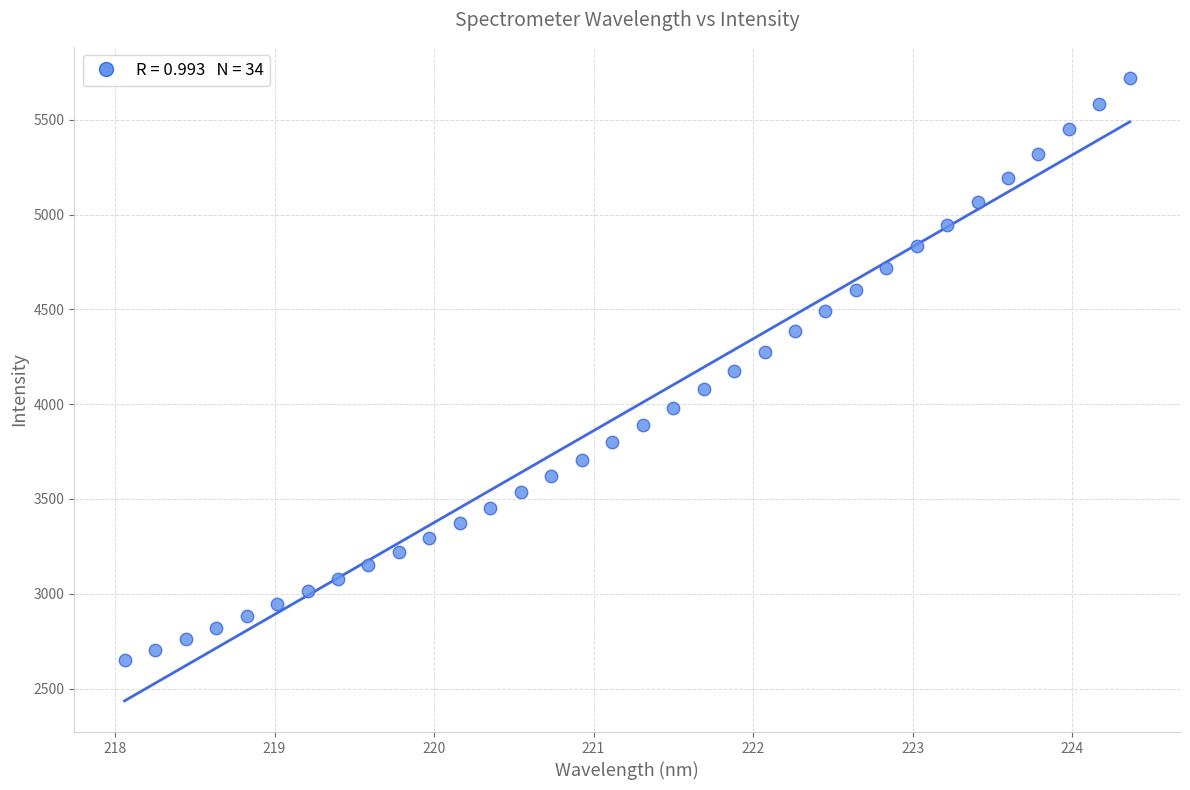

What is the range of X values (max minus min)?

6.3